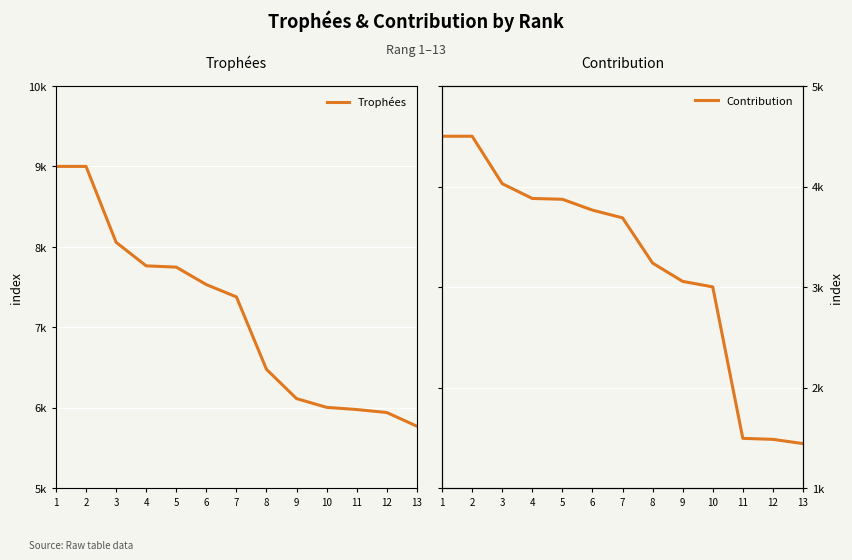

True or false: Contribution has more than 2 points higher than both neighbors.

False